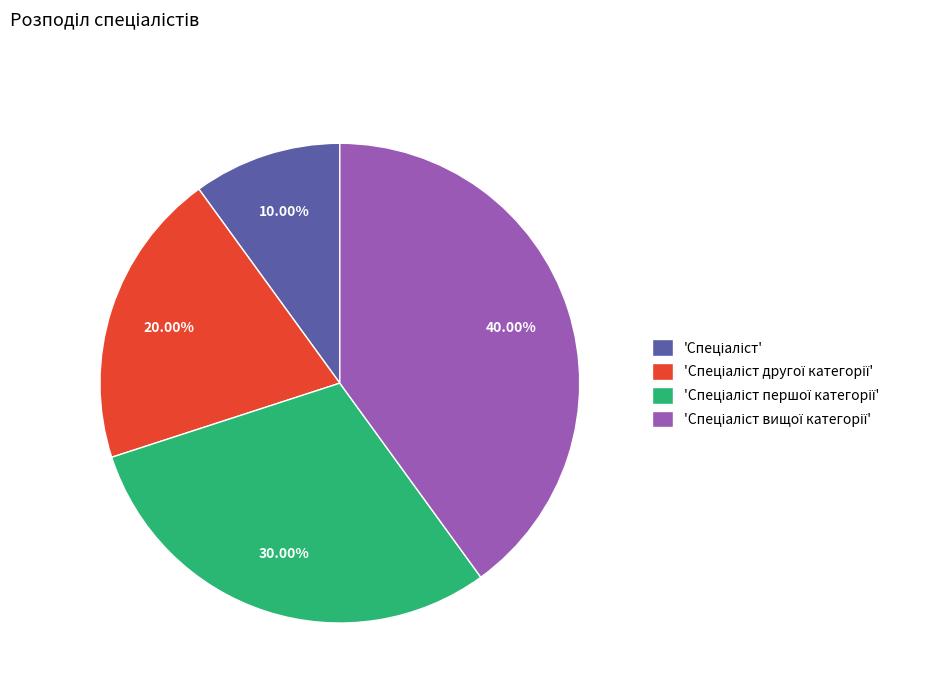

Does any single category account for the majority?

No